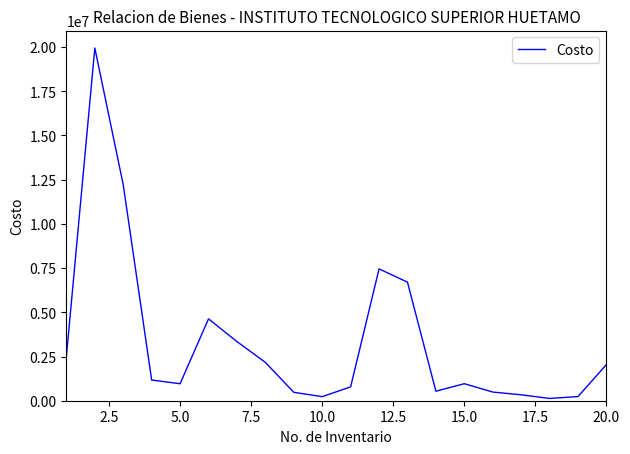

What is the difference between the maximum and minimum values?

19816570.0